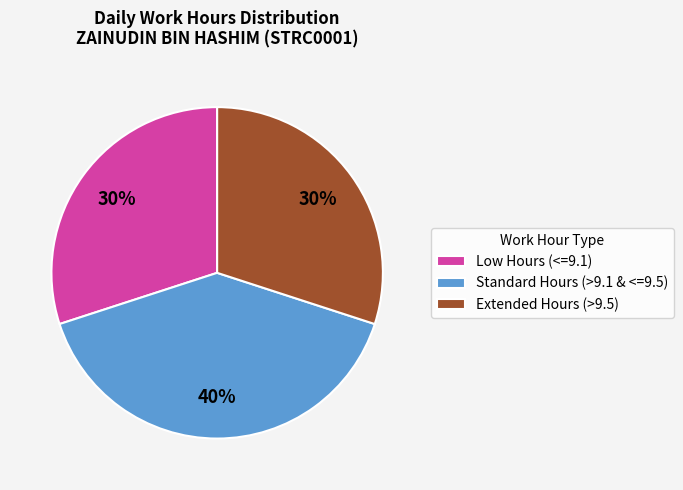

Is it true that Standard Hours (>9.1 & <=9.5) is 40% of the pie?

True